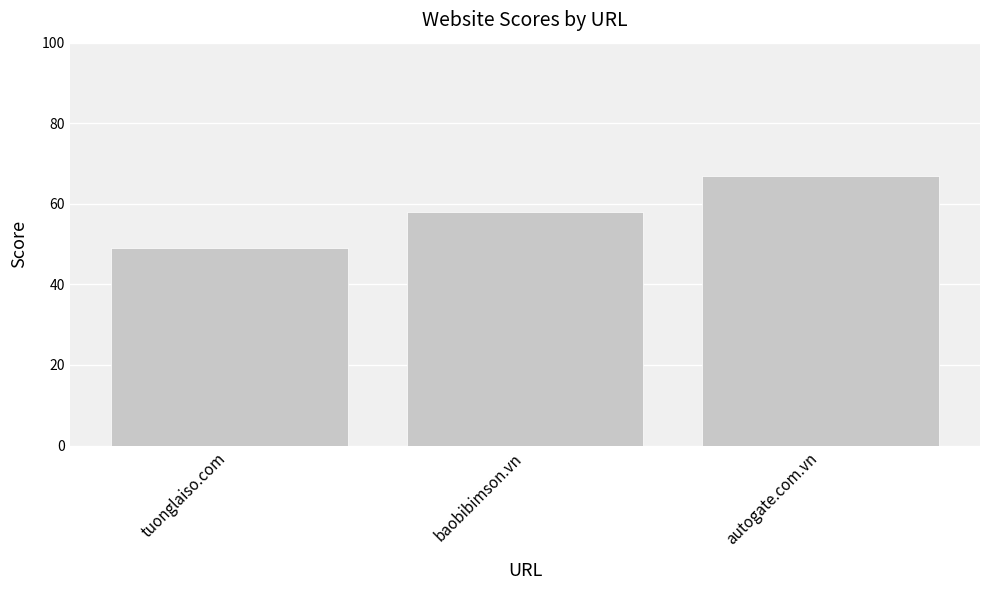

Between baobibimson.vn and autogate.com.vn, which is larger?

autogate.com.vn